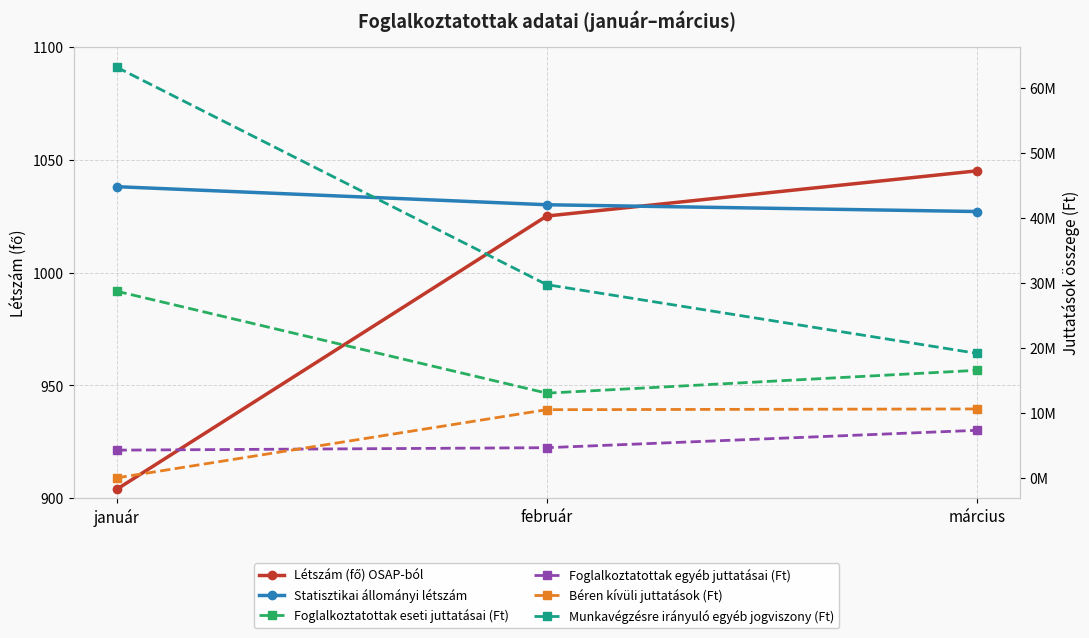

Does the chart display data point markers on the line(s)?

Yes